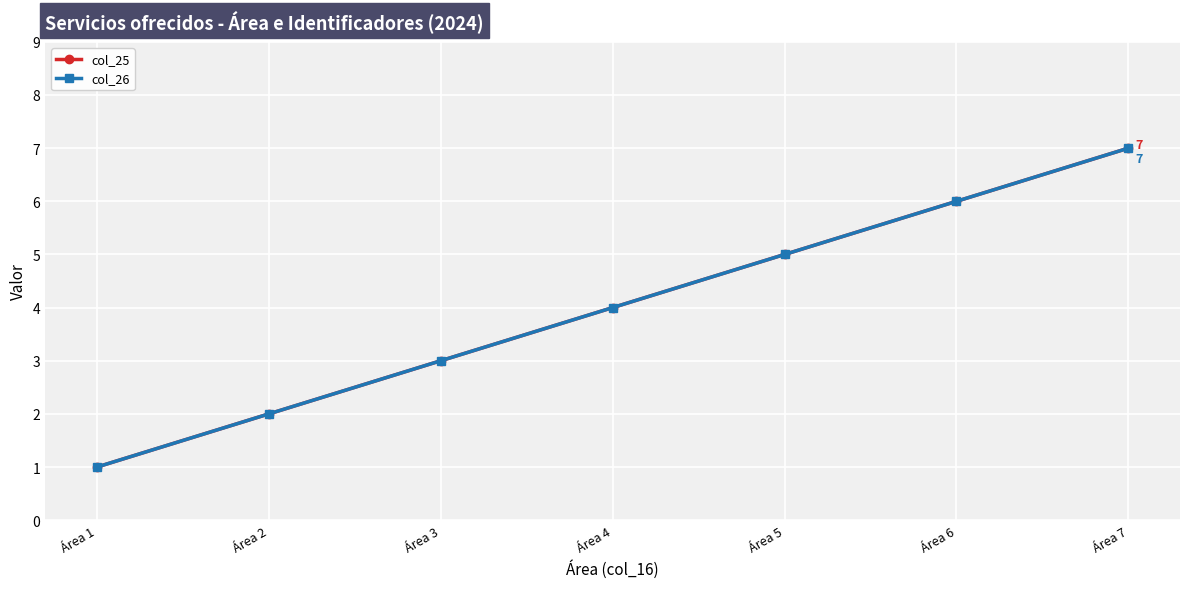

What is the difference between the col_25 values at Área 3 and Área 1?

2